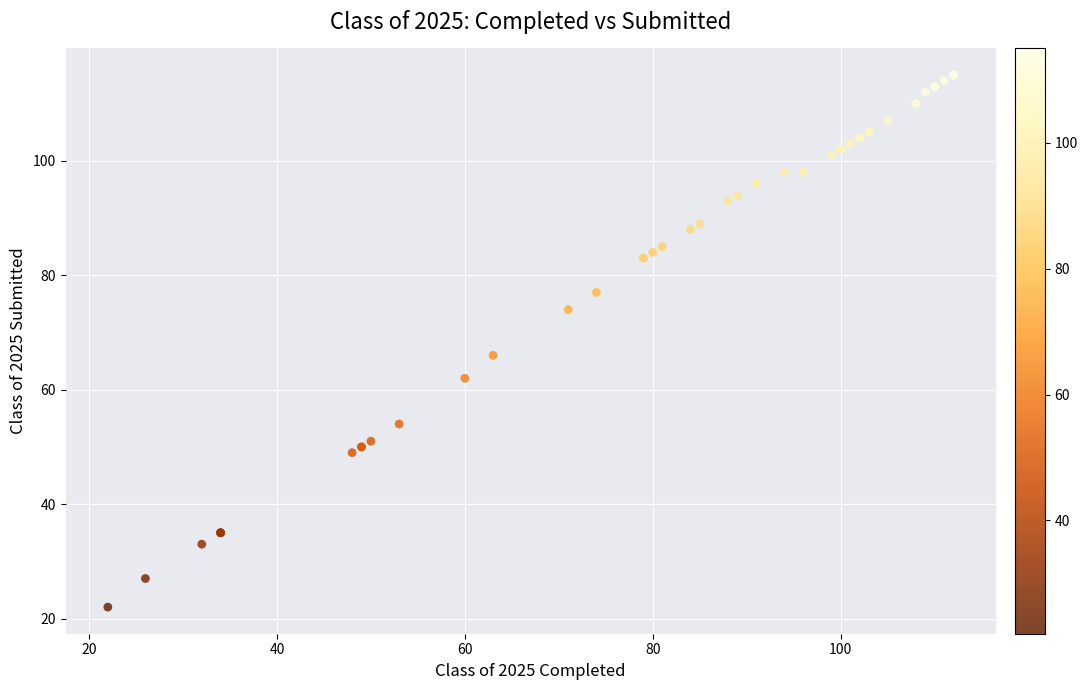

What Y value in the scatter plot is closest to 68?

66